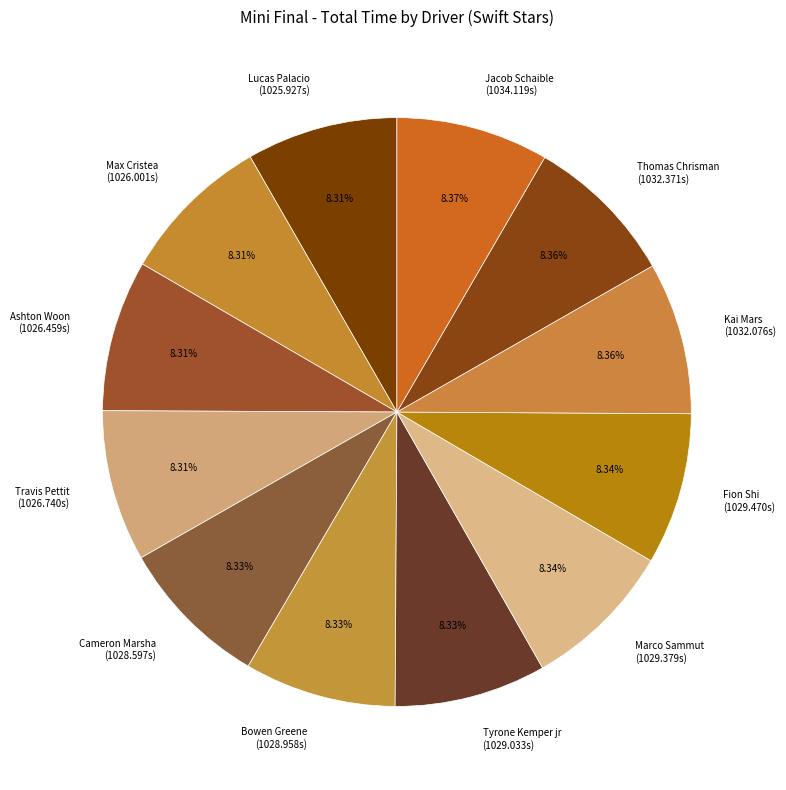

The Marco Sammut slice represents 8% of the pie. True or false?

True